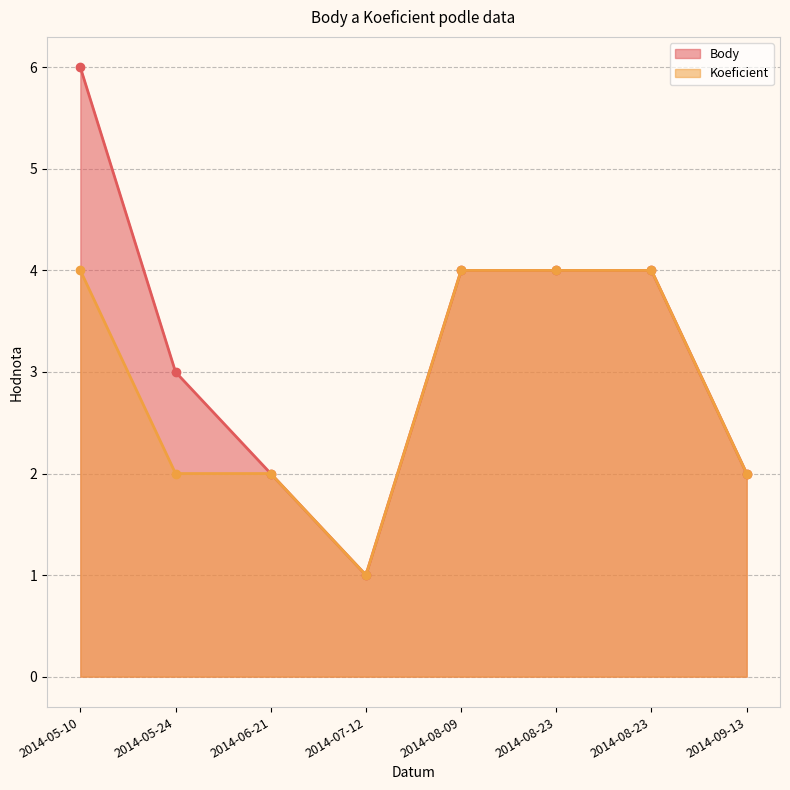

Rank the series by their average value, from highest to lowest.

Body, Koeficient